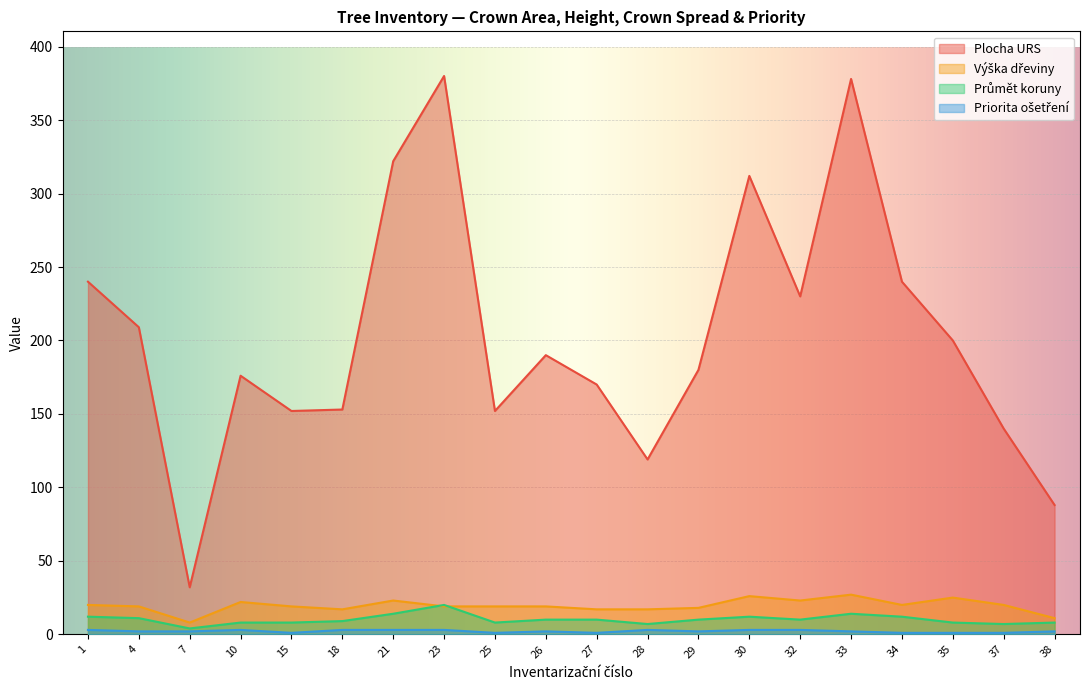

Rank the series at 1 from highest to lowest value.

Plocha URS, Výška dřeviny, Průmět koruny, Priorita ošetření